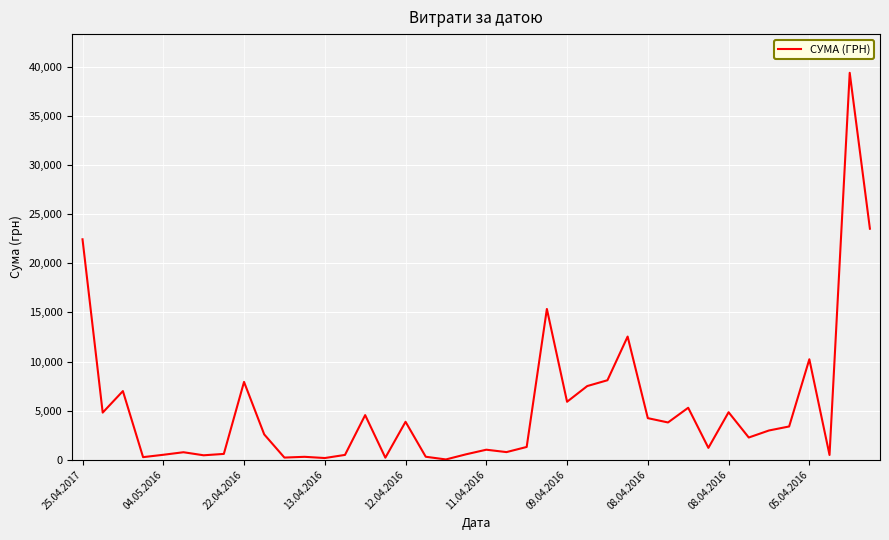

True or false: there are more than 2 points higher than both neighbors.

True